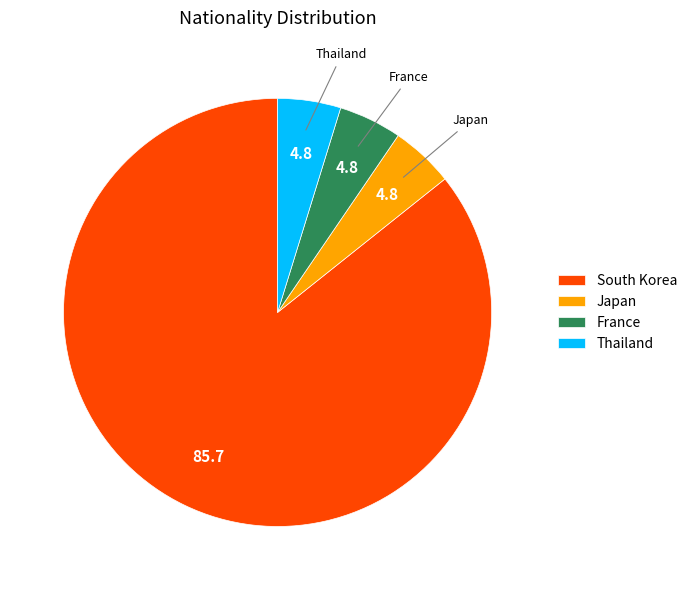

Which slice is the largest?

South Korea